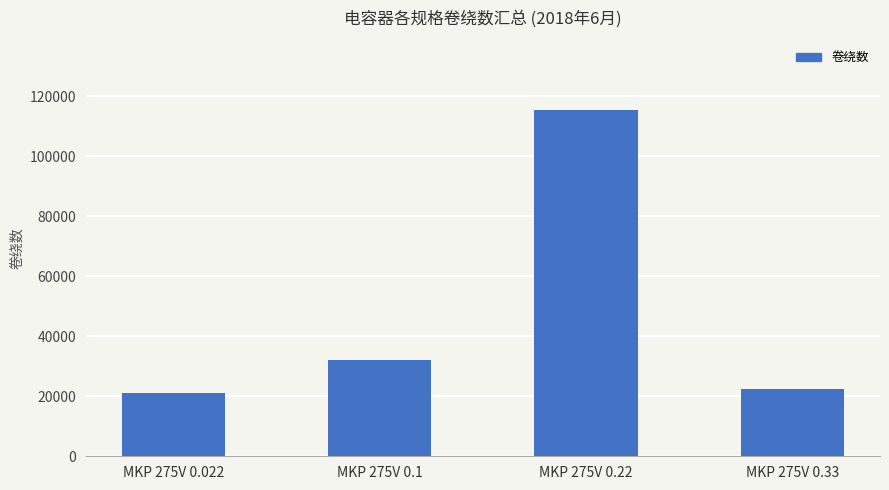

At which category does the chart reach its peak across all series?

MKP 275V 0.22